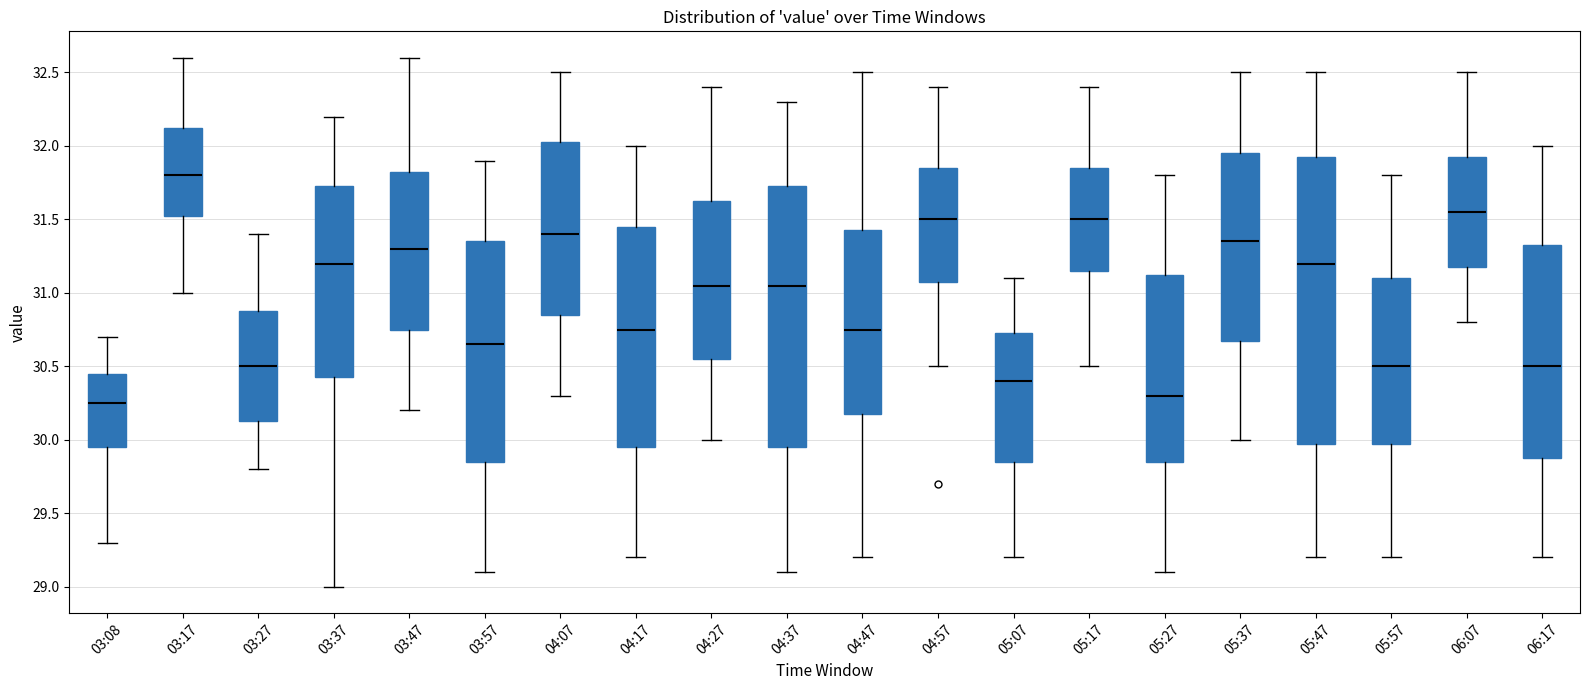

Where is the upper edge of the box for 06:17 on the y-axis? The values are not printed on the chart, so give them approximately, as read against the axis.

31.35